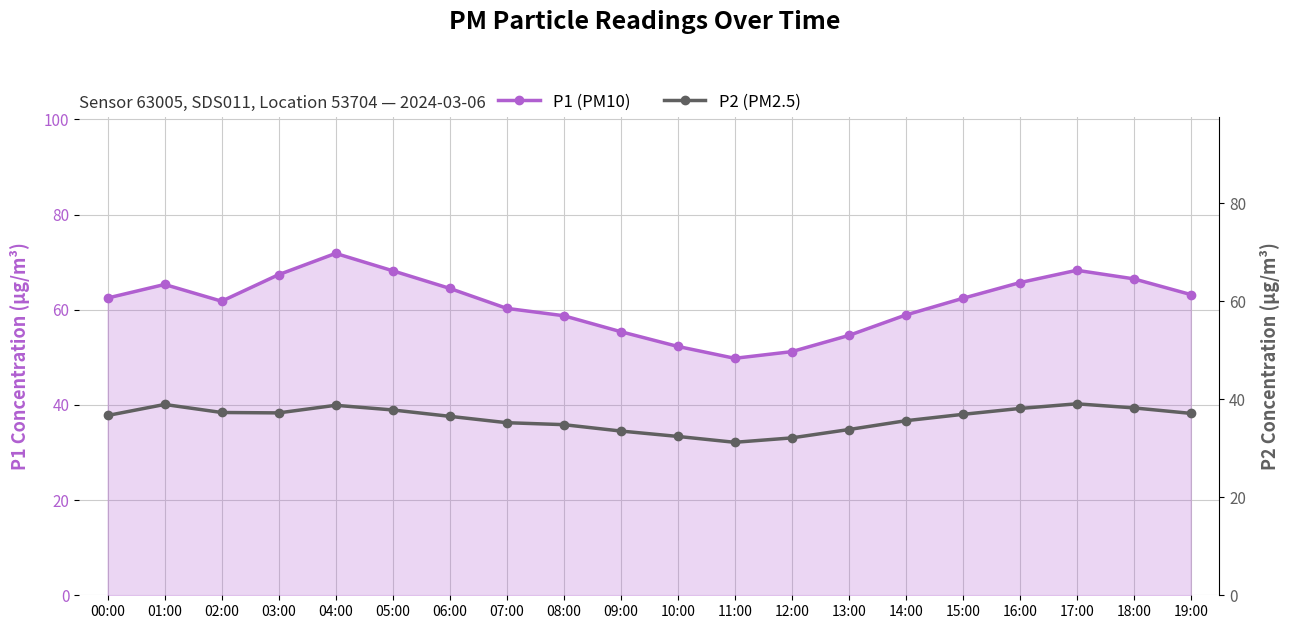

Is it true that P2 (PM2.5) equals 38.8 at 04:00?

True